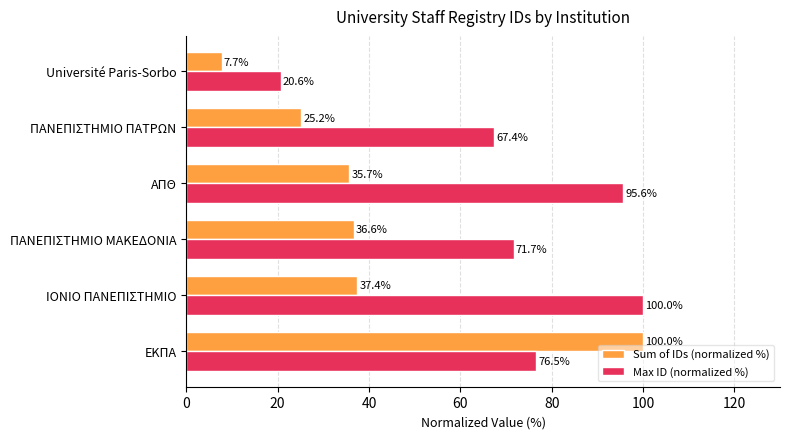

What is the difference between the second highest and second lowest values in the Sum of IDs (normalized %) series?

12.2